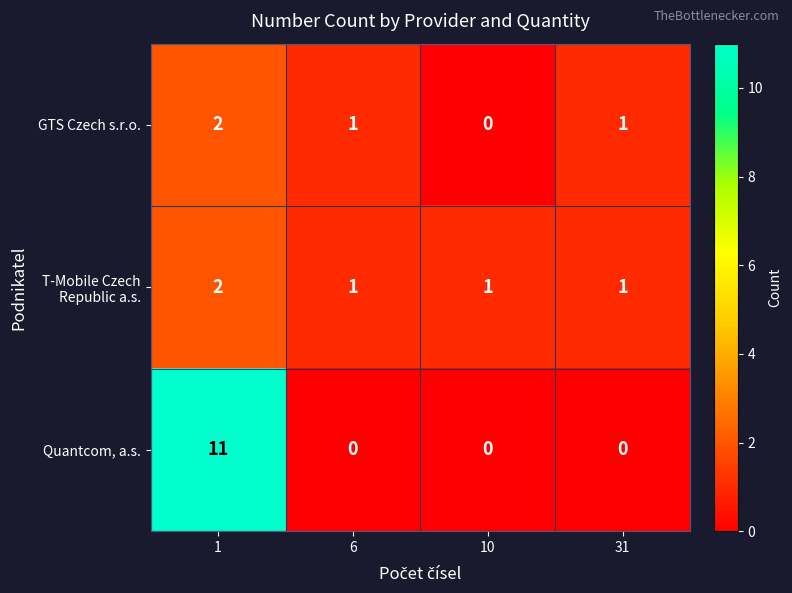

Which series has the widest spread of values?

Quantcom, a.s.